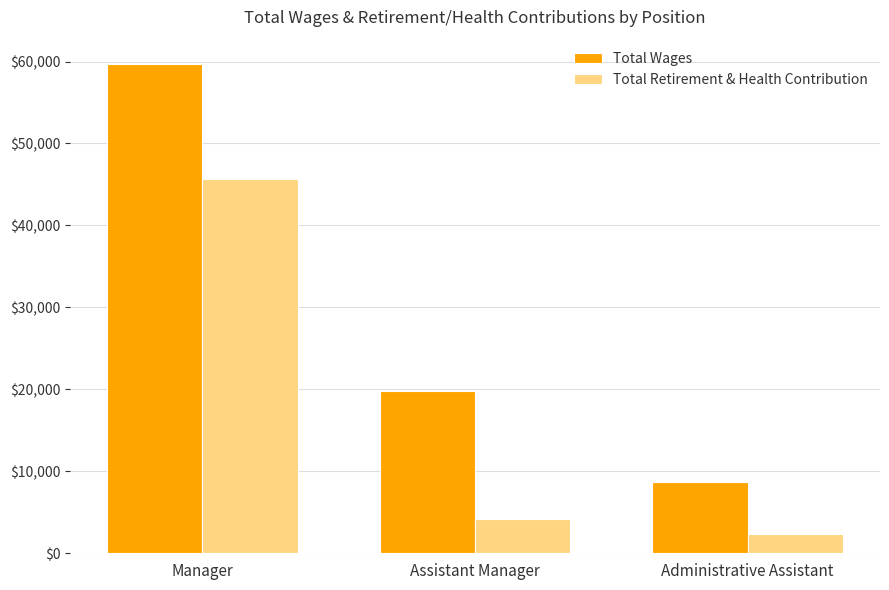

What is the difference between the maximum and minimum values in the Total Retirement & Health Contribution series?

43283